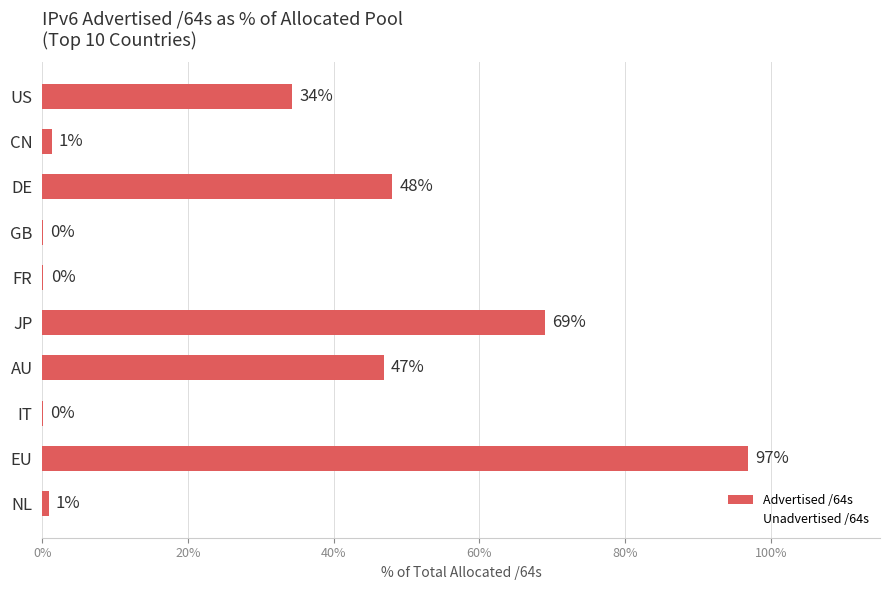

Are the bars horizontal?

Yes